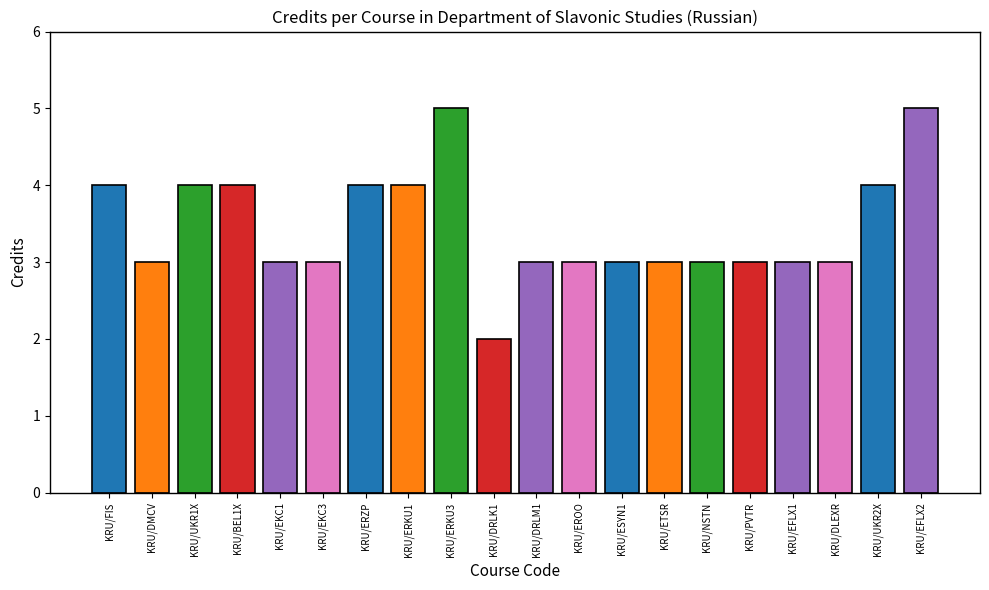

What position from the left is KRU/EFLX2?

20